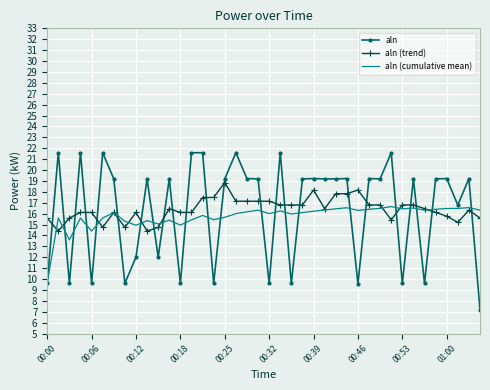

What is the lowest value of the aln series?

7.2